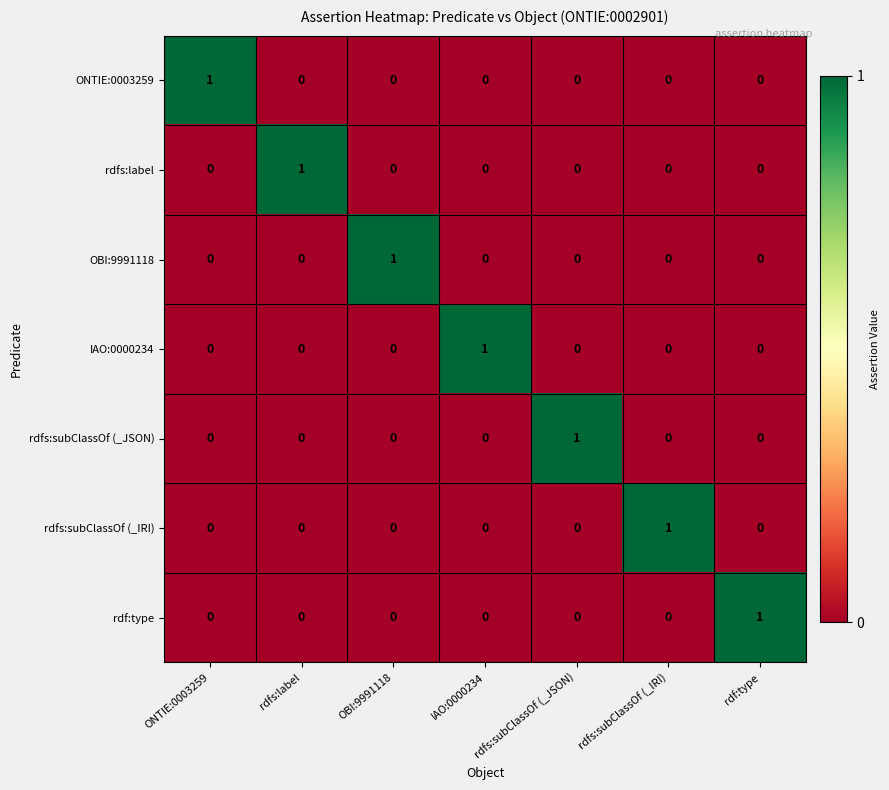

Is it true that rdfs:label equals 0 at rdfs:subClassOf (_IRI)?

True